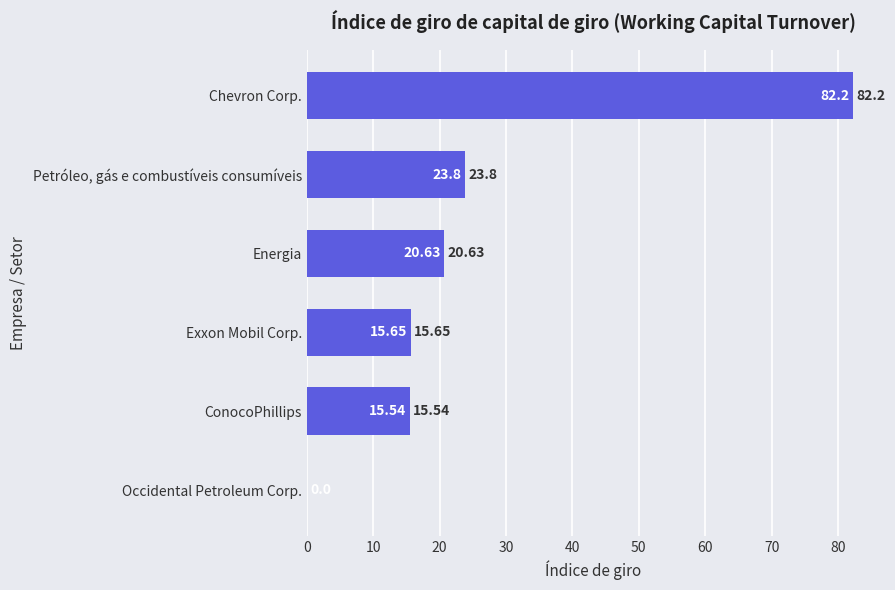

What is the change in value from Chevron Corp. to Occidental Petroleum Corp.?

-82.2